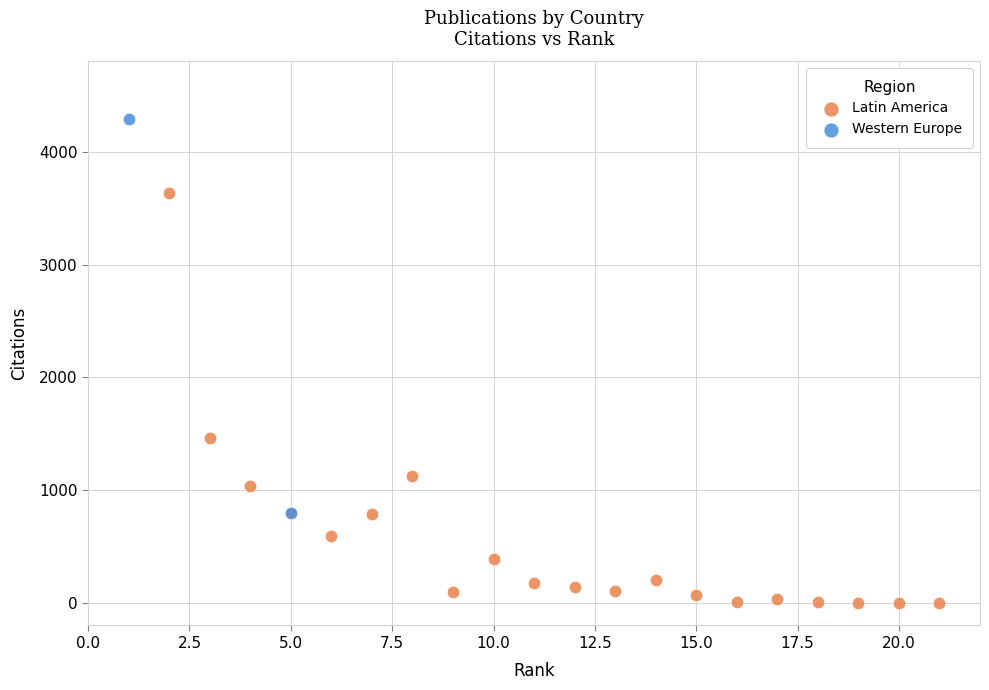

What are all the series names shown in the legend?

Latin America, Western Europe